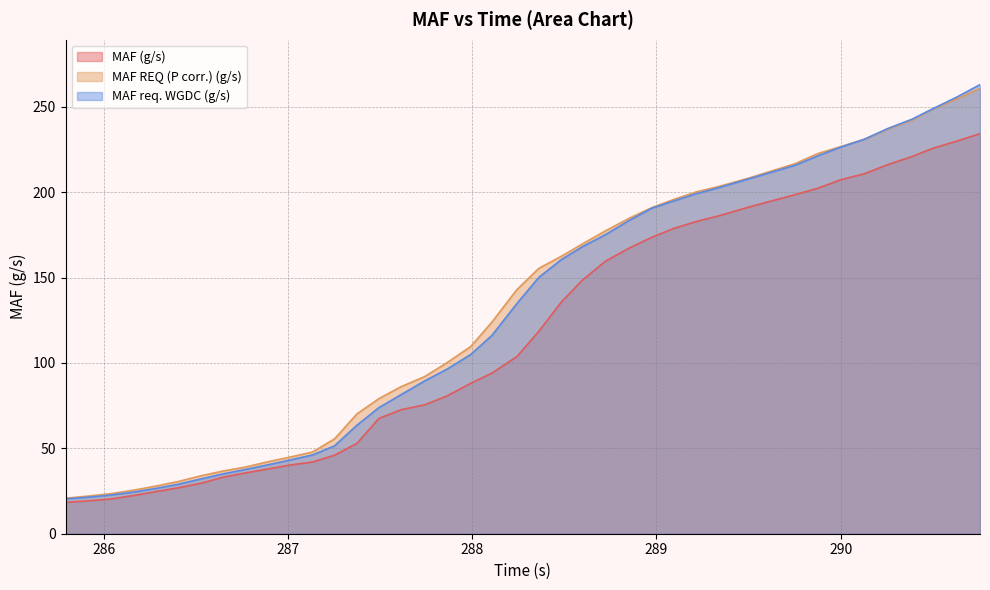

Which series has the largest total across all categories?

MAF REQ (P corr.) (g/s)